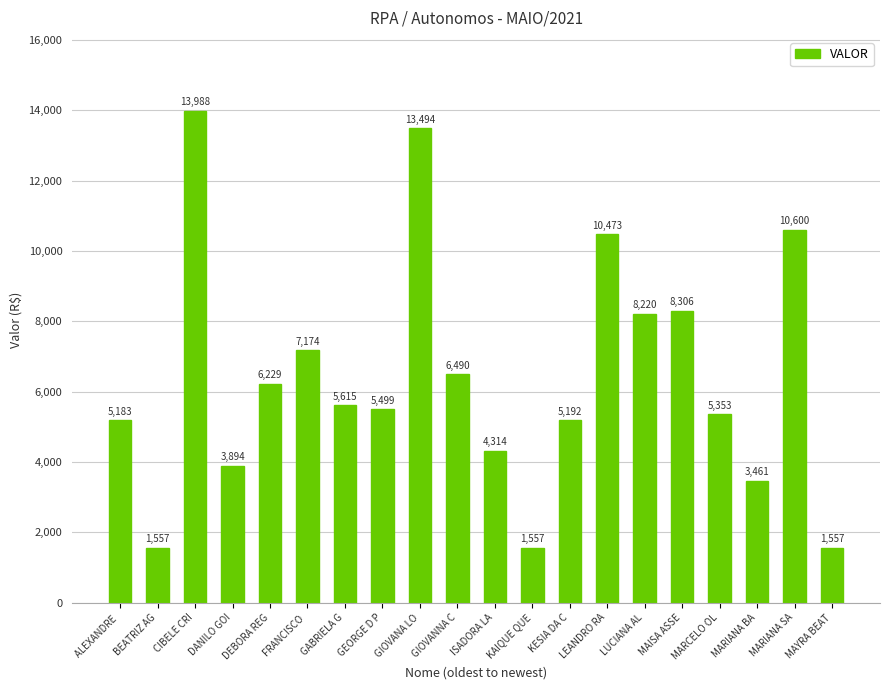

What is the greatest value displayed?

13987.7